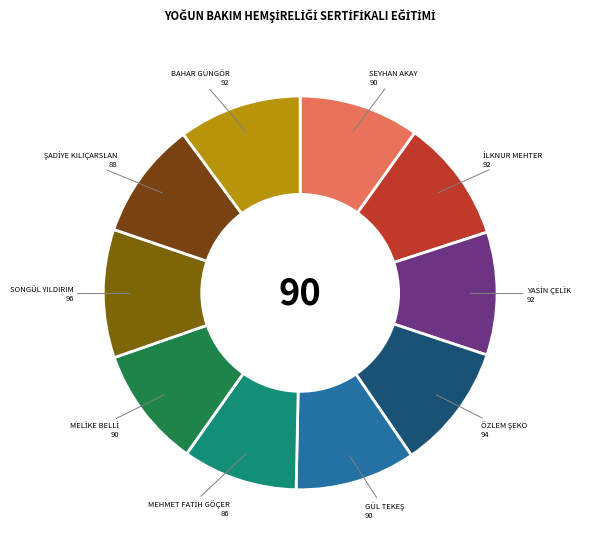

Is it true that SEYHAN AKAY is 10% of the pie?

True